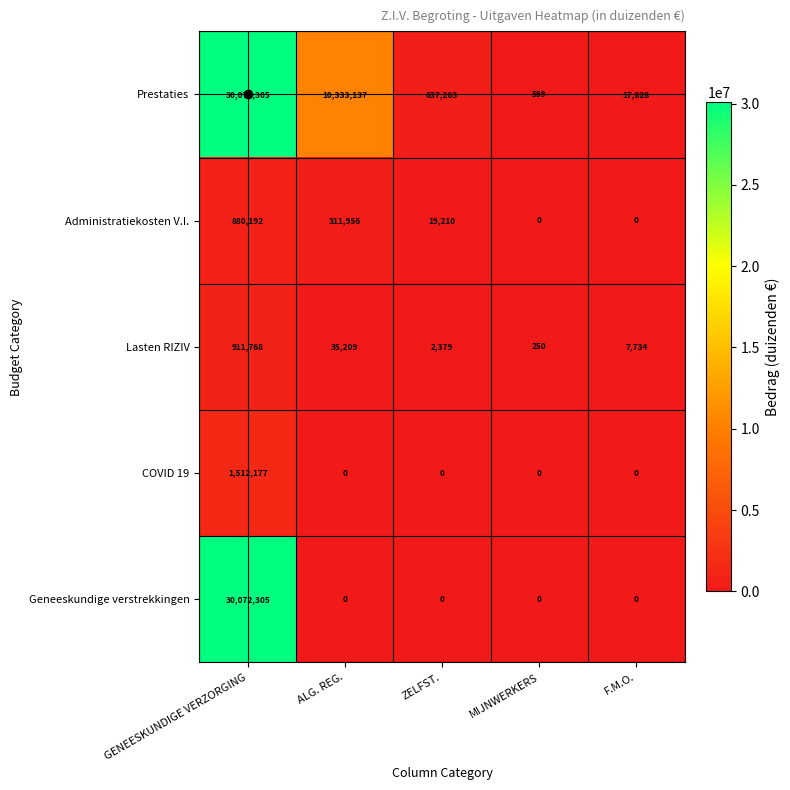

What is the sum of all Prestaties values?

41061132